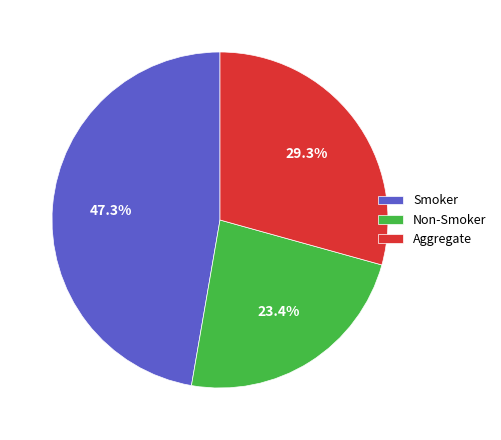

Is Non-Smoker the majority of the pie?

No